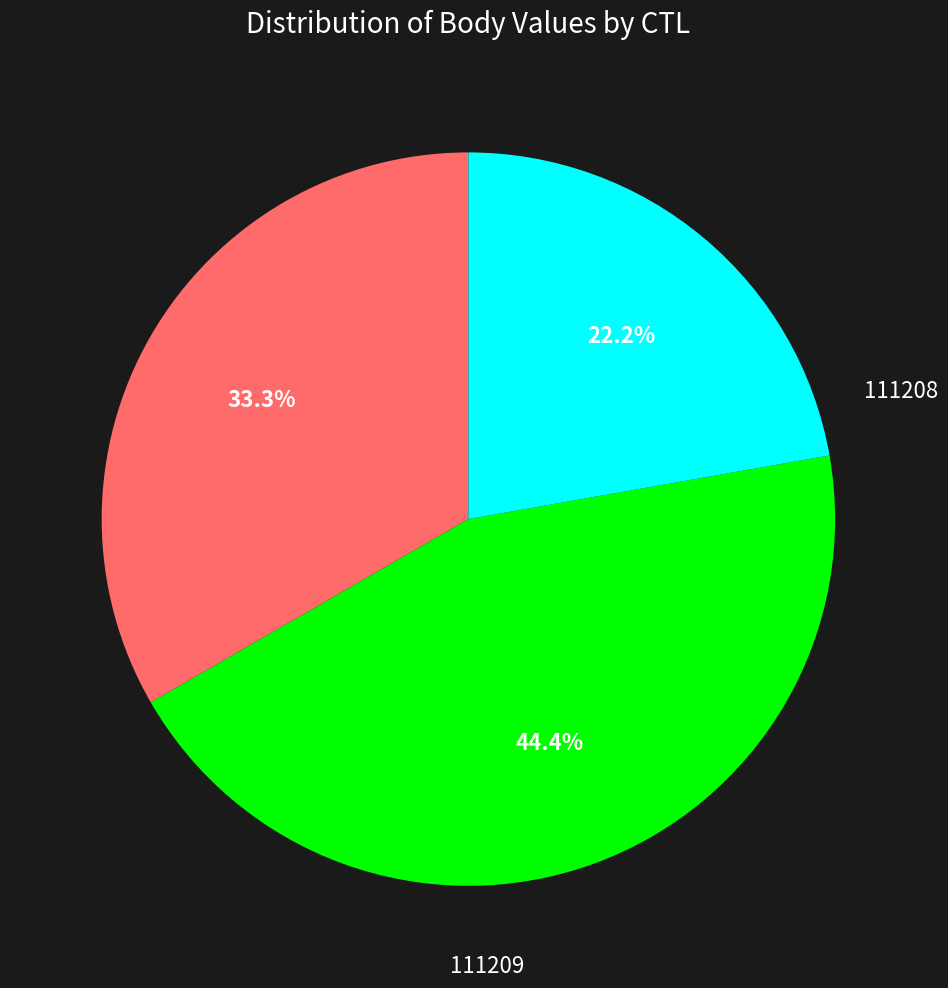

What is the change in value from 111209 to 111221?

-3.0